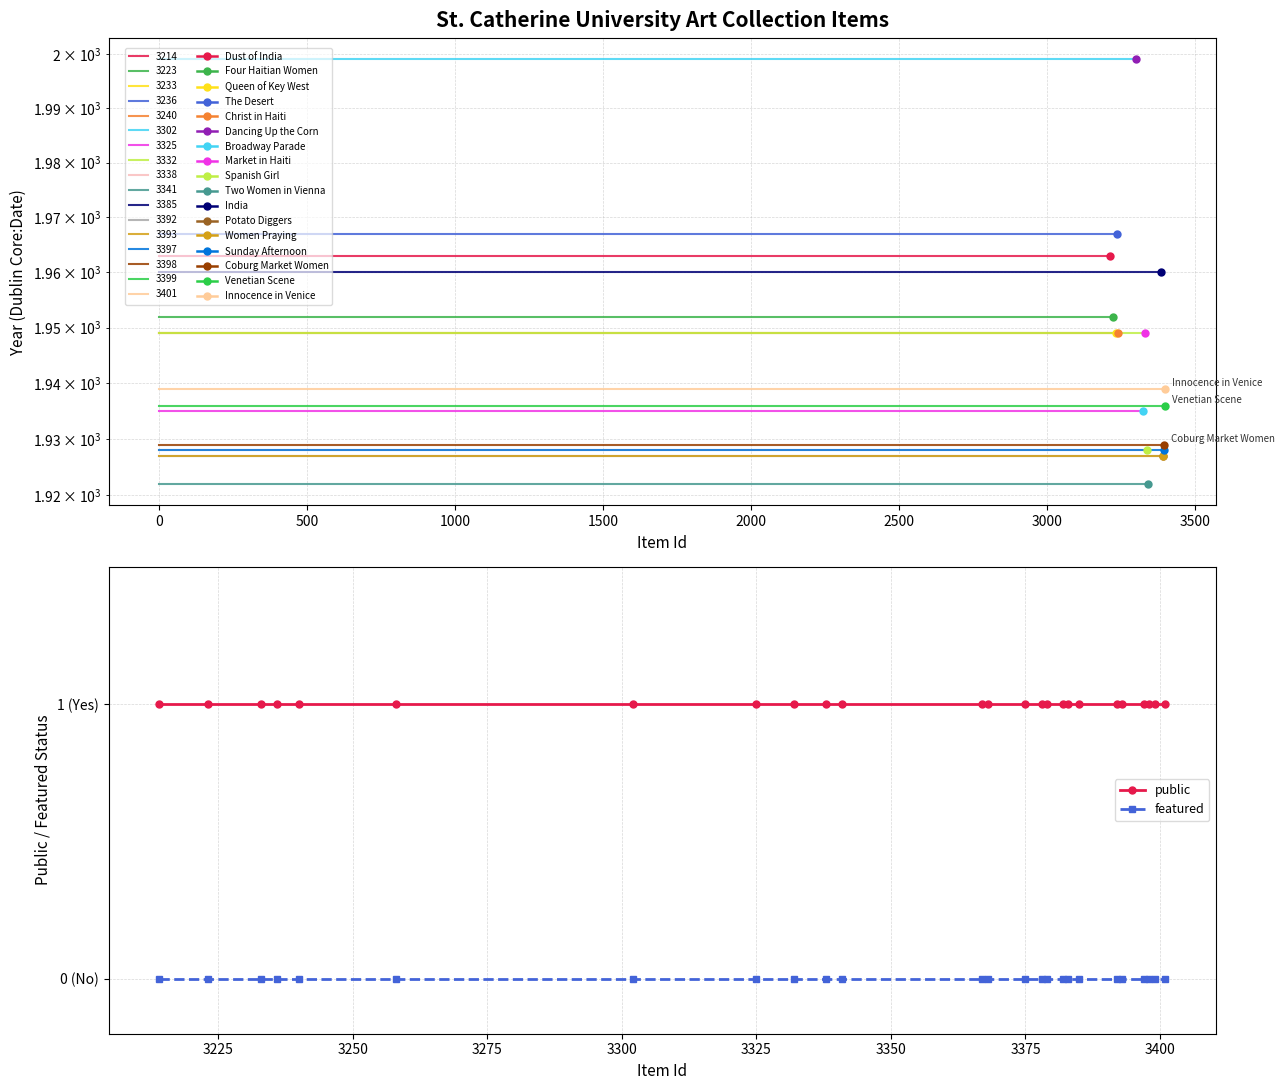

Does the chart have visible grid lines?

Yes